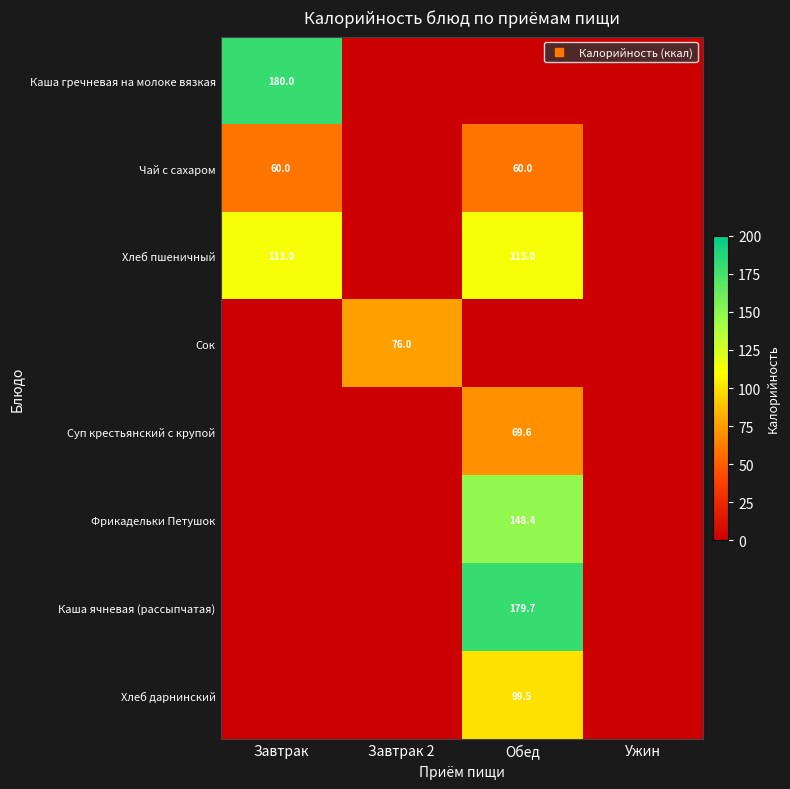

What is the total value across all series at Завтрак?

353.0